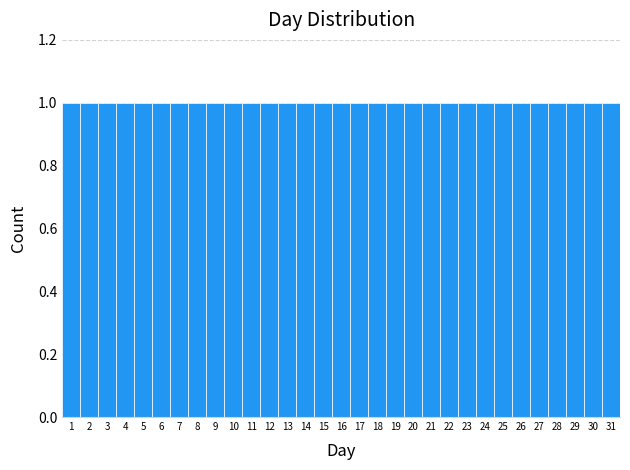

Reading left to right, list every bar in this chart as the range it spans on the x-axis followed by its height. The values are not printed on the chart, so give them approximately, as read against the axis.

0.5 to 1.5: 1
1.5 to 2.5: 1
2.5 to 3.5: 1
3.5 to 4.5: 1
4.5 to 5.5: 1
5.5 to 6.5: 1
6.5 to 7.5: 1
7.5 to 8.5: 1
8.5 to 9.5: 1
9.5 to 10.5: 1
10.5 to 11.5: 1
11.5 to 12.5: 1
12.5 to 13.5: 1
13.5 to 14.5: 1
14.5 to 15.5: 1
15.5 to 16.5: 1
16.5 to 17.5: 1
17.5 to 18.5: 1
18.5 to 19.5: 1
19.5 to 20.5: 1
20.5 to 21.5: 1
21.5 to 22.5: 1
22.5 to 23.5: 1
23.5 to 24.5: 1
24.5 to 25.5: 1
25.5 to 26.5: 1
26.5 to 27.5: 1
27.5 to 28.5: 1
28.5 to 29.5: 1
29.5 to 30.5: 1
30.5 to 31.5: 1